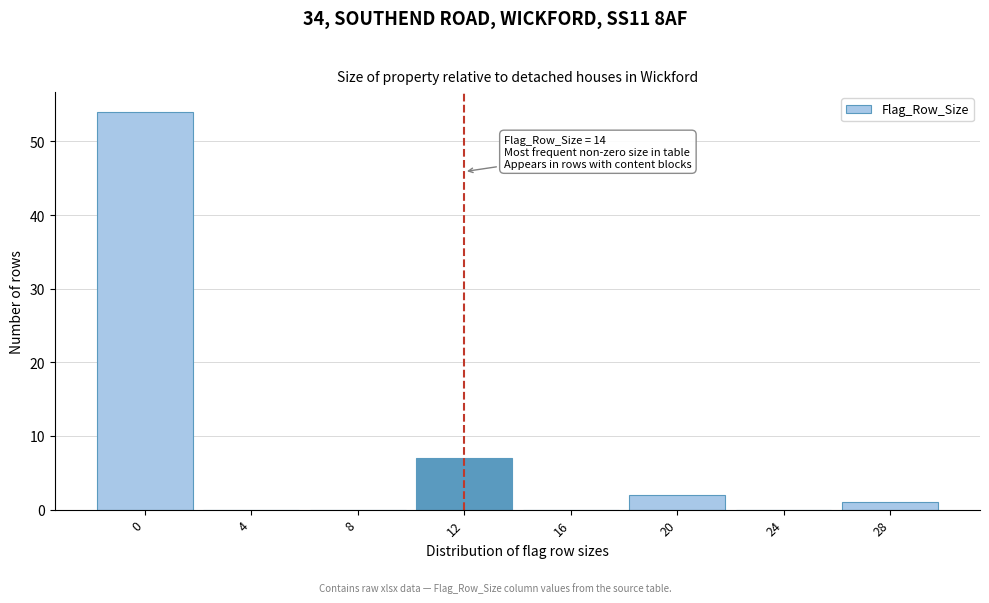

Reading left to right, what are all the values shown in this chart?

0=54	4=0	8=0	12=7	16=0	20=2	24=0	28=1